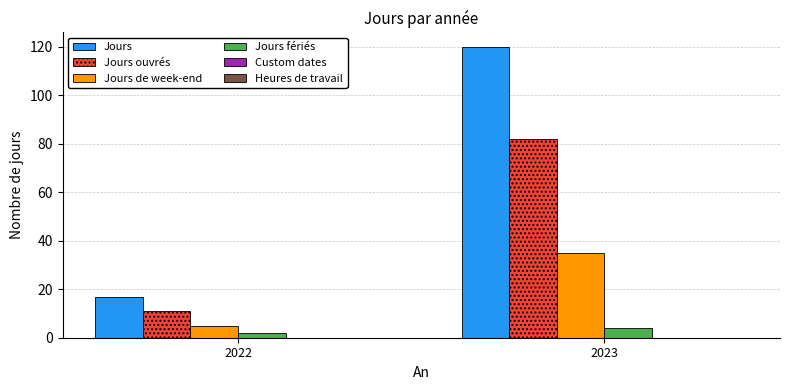

What is the total value across all series at 2022?

35